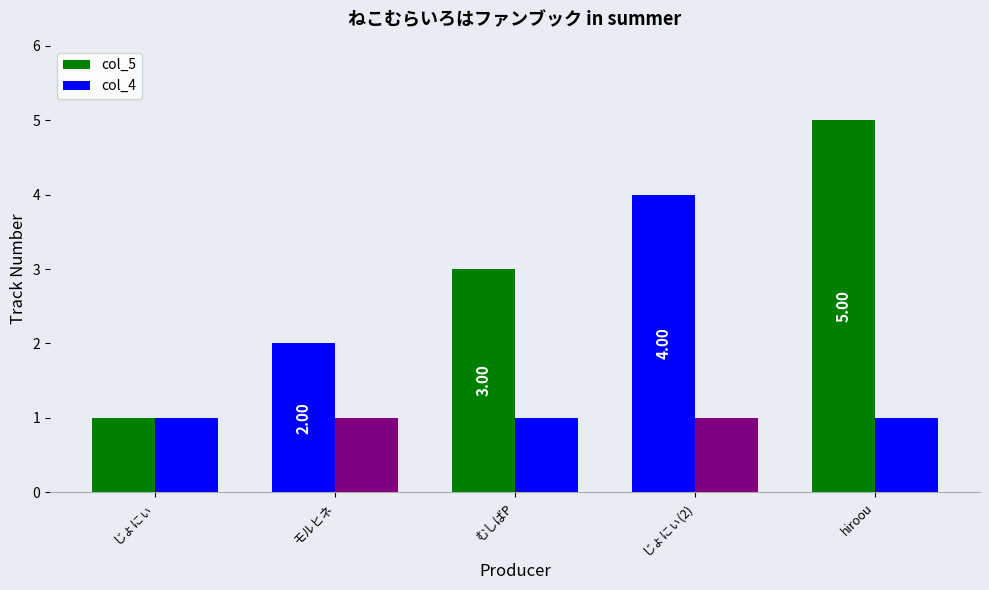

How many categories are shown in the chart?

5